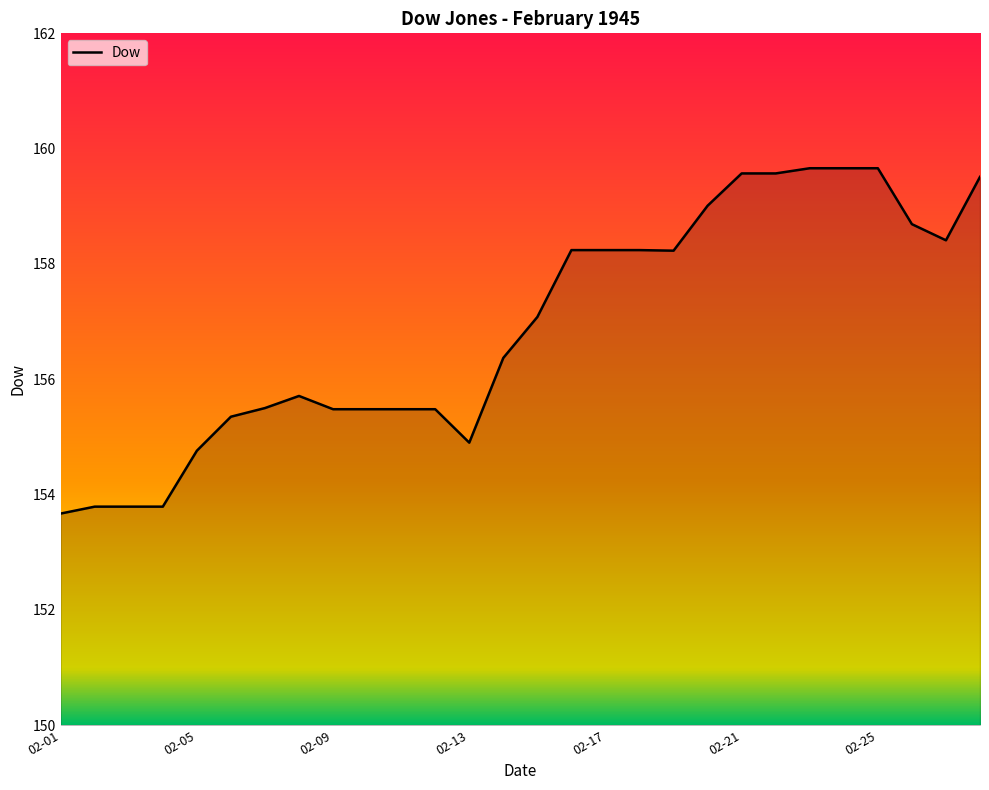

How many lines are shown in the chart?

1